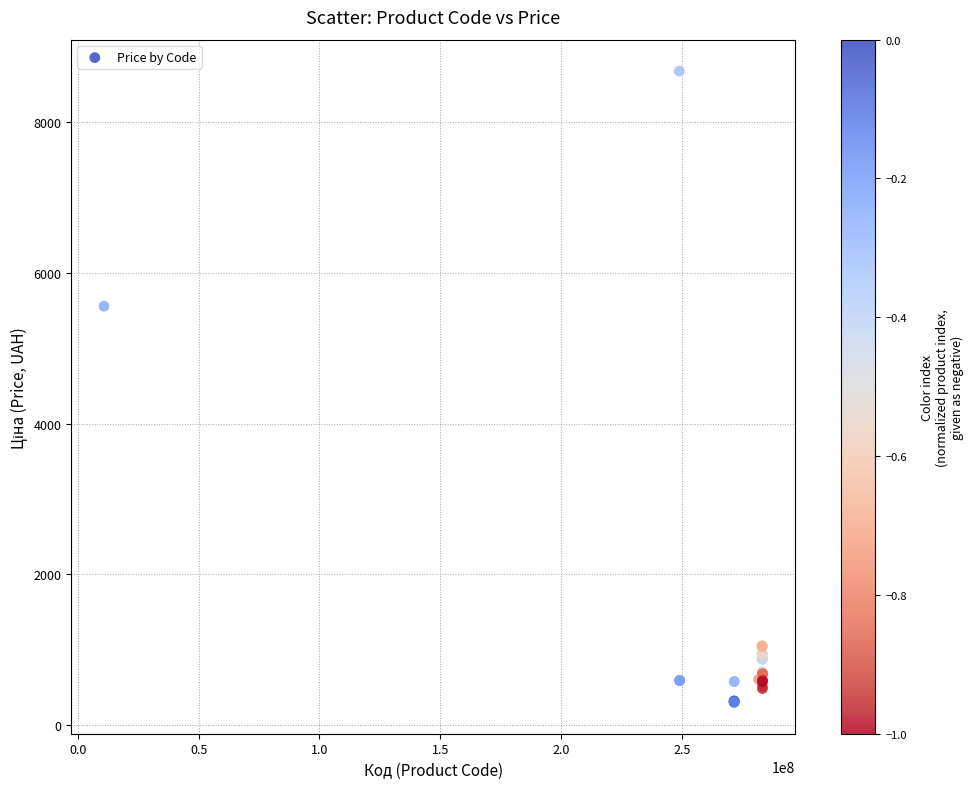

What Y value in the scatter plot is closest to 4491?

5560.3